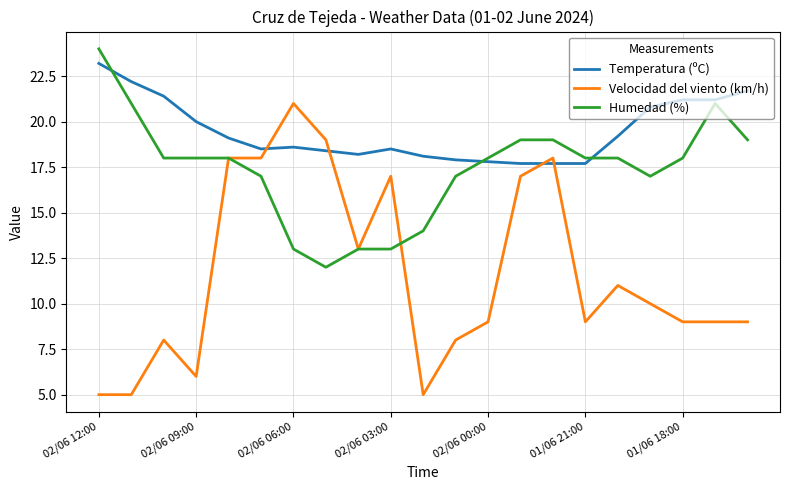

What is the lowest value of the Velocidad del viento (km/h) series?

5.0